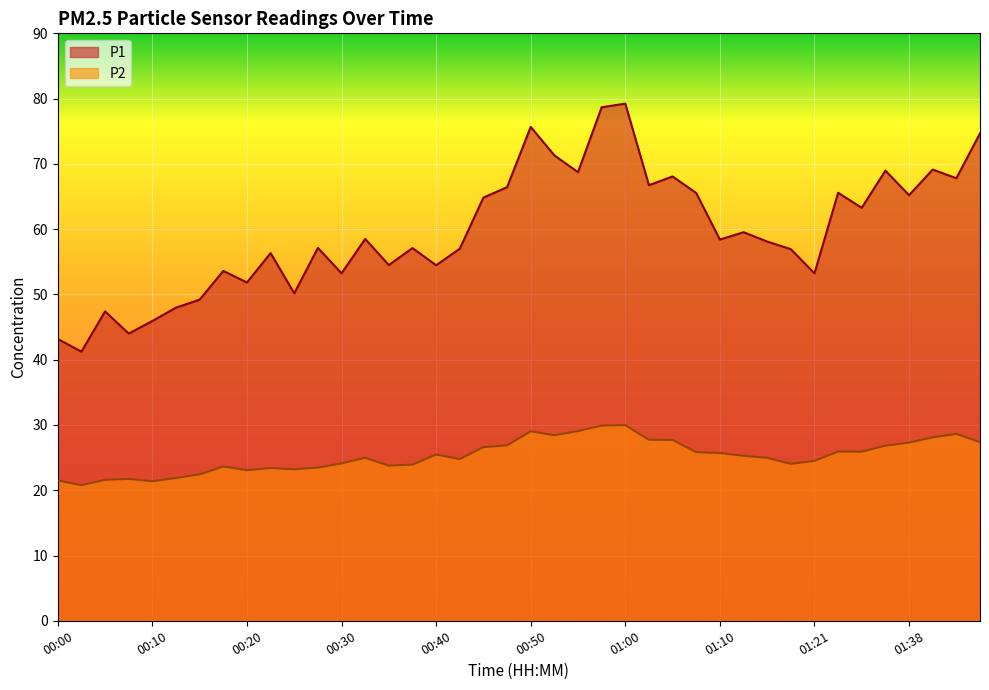

What is the label of the 40th point from the right?

00:00